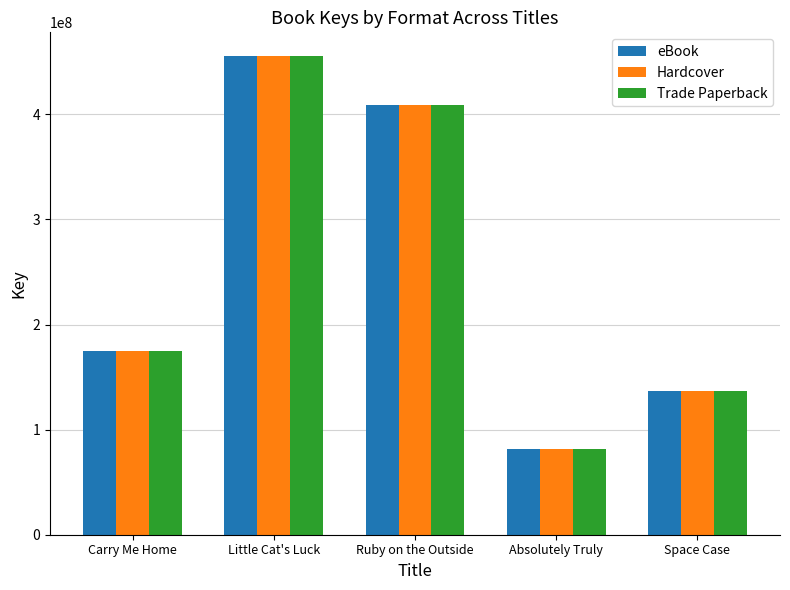

How many categories are shown in the chart?

5